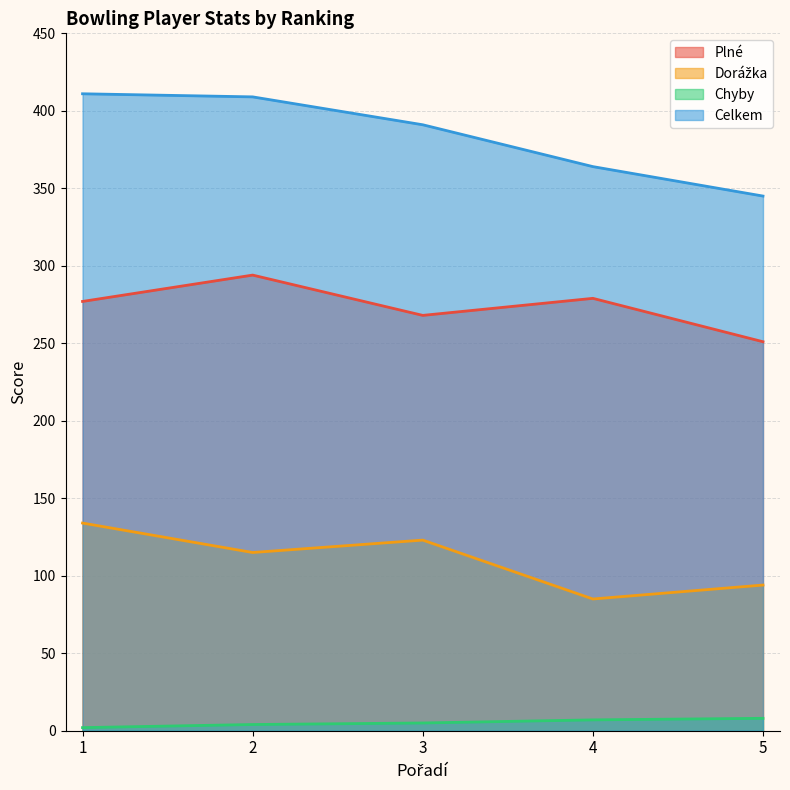

What is the difference between the Chyby values at 2 and 3?

1